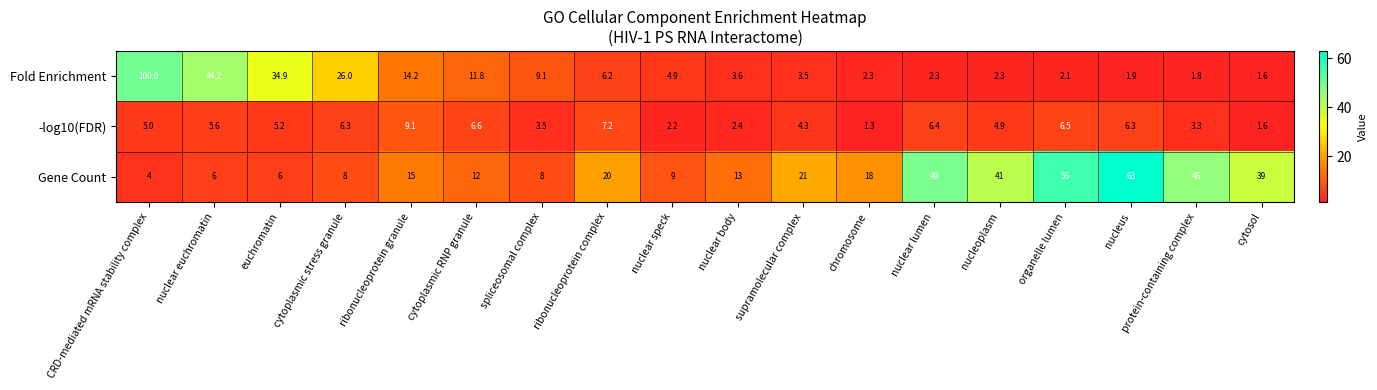

What is the total value across all series at CRD-mediated mRNA stability complex?

109.0